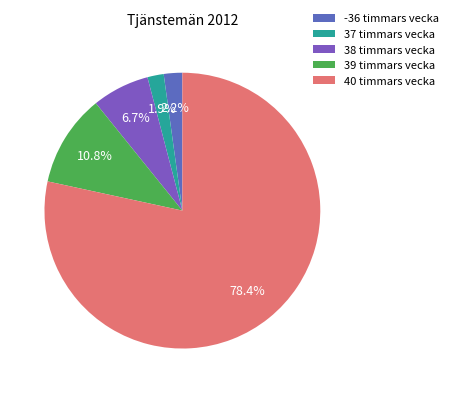

Count the number of slices in the pie.

5